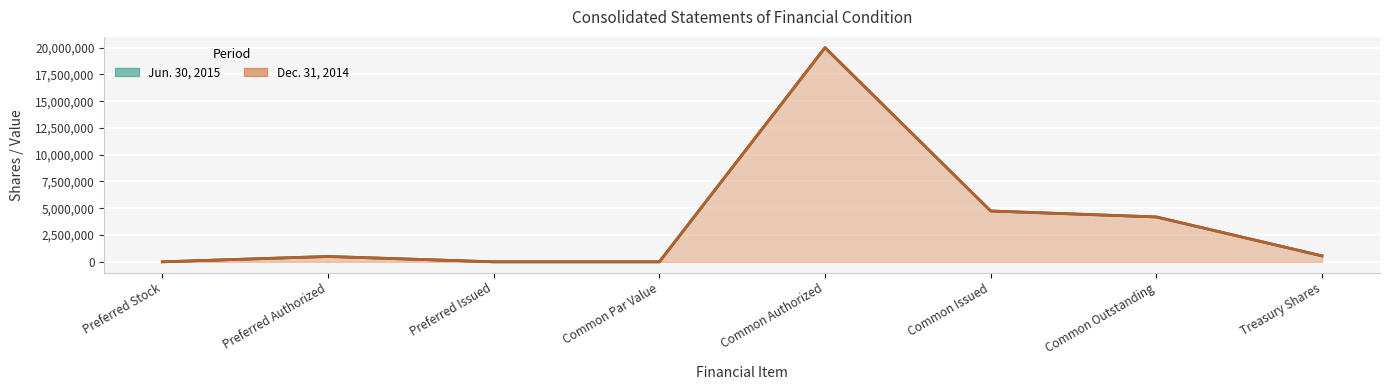

What is the value of the Jun. 30, 2015 line point at the 5th from the left?

20000000